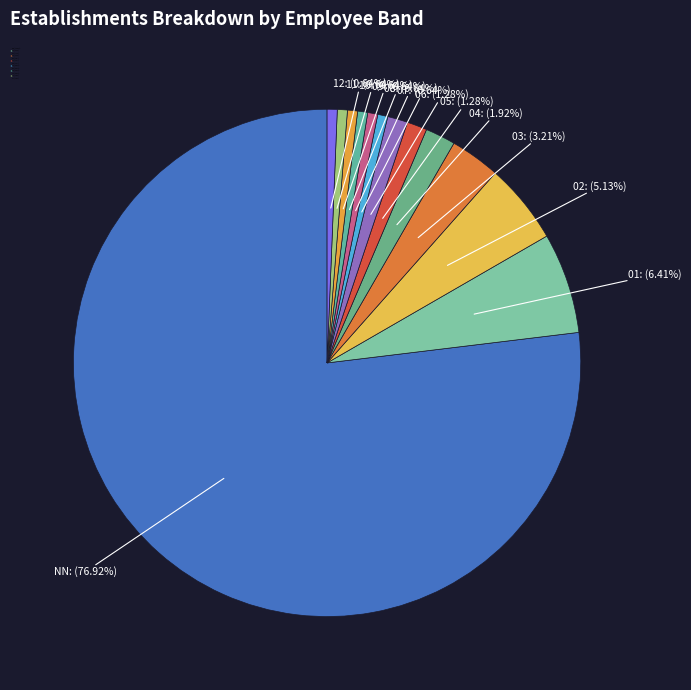

True or false: 06 accounts for 1% of the total.

True